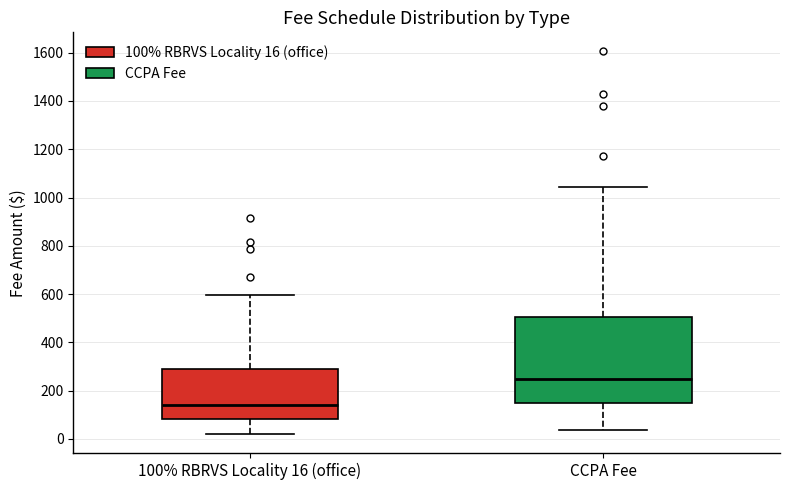

Where is the lower edge of the box for CCPA Fee on the y-axis? The values are not printed on the chart, so give them approximately, as read against the axis.

140